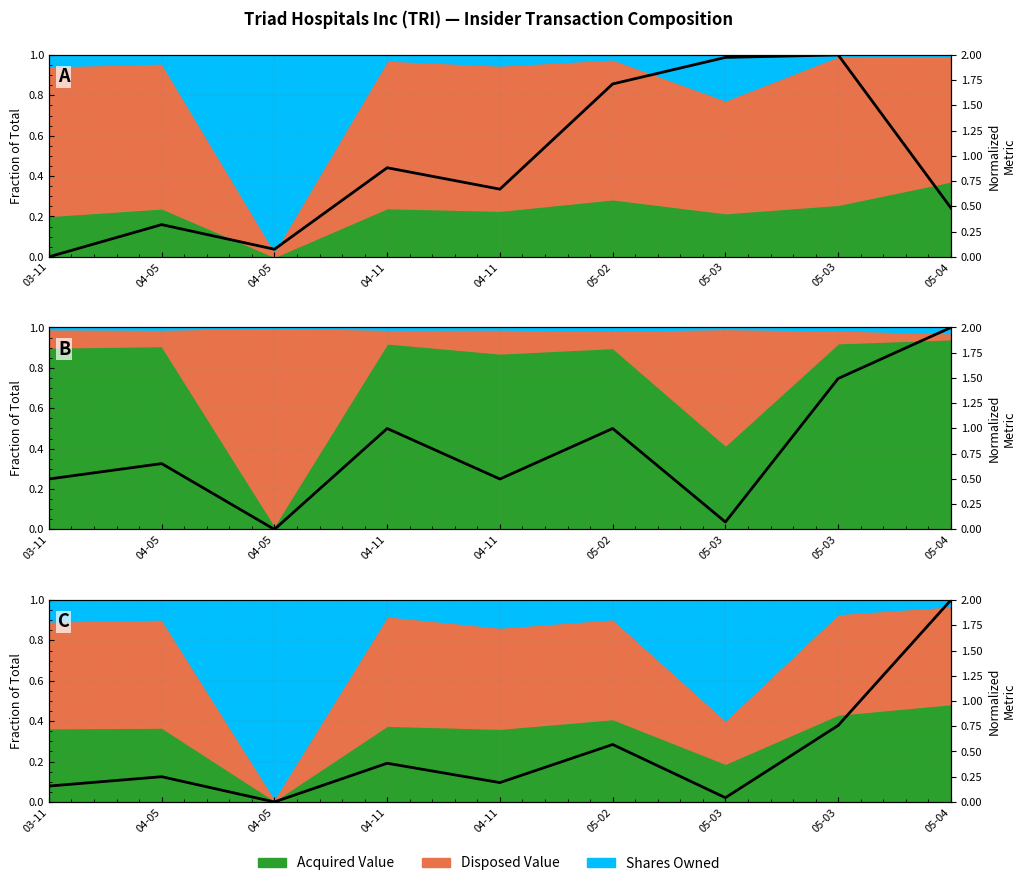

Reading left to right, what are all the values shown in this chart?

0.2	0.3	0.0	0.4	0.2	0.6	0.0	0.8	2.0